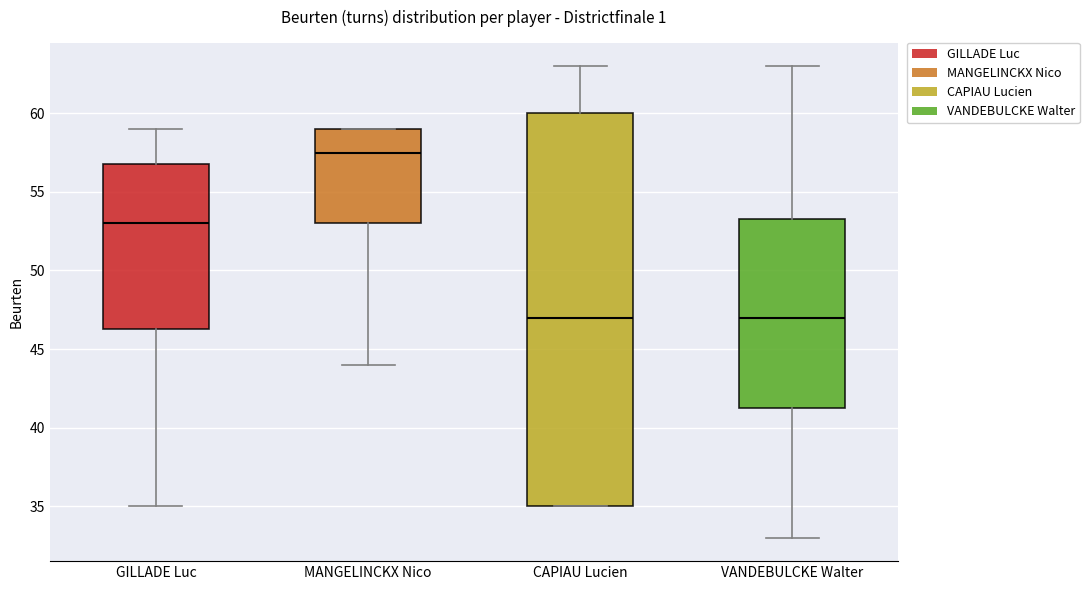

Where is the upper edge of the box for MANGELINCKX Nico on the y-axis? The values are not printed on the chart, so give them approximately, as read against the axis.

59.0